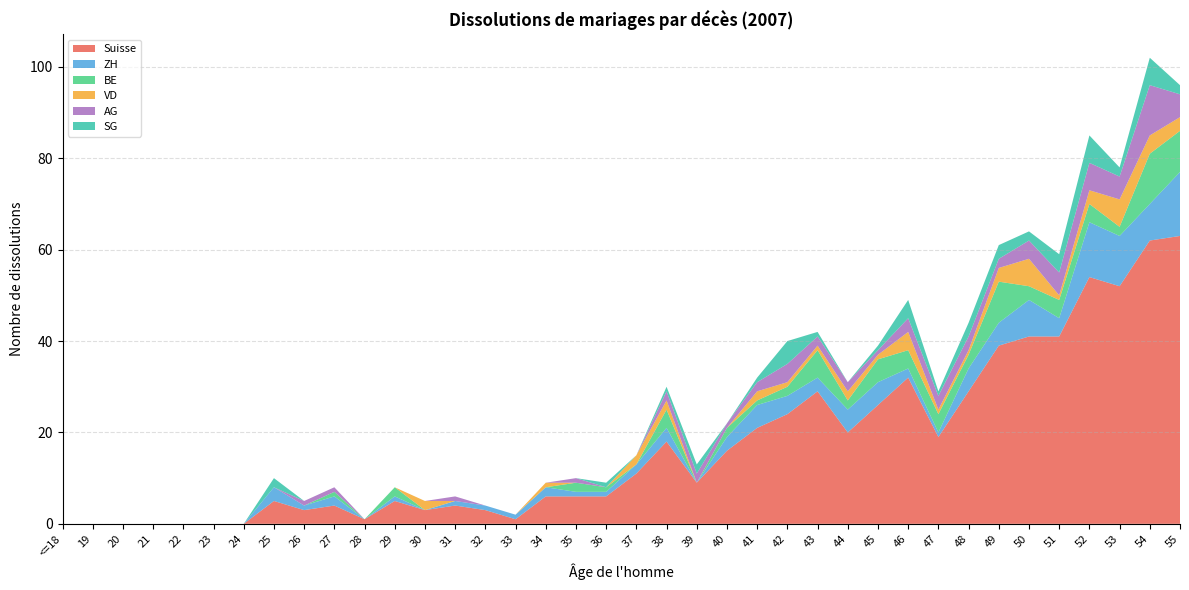

Reading left to right, what are all the values shown in this chart?

Suisse: <=18=0	19=0	20=0	21=0	22=0	23=0	24=0	25=5	26=3	27=4	28=1	29=5	30=3	31=4	32=3	33=1	34=6	35=6	36=6	37=11	38=18	39=9	40=16	41=21	42=24	43=29	44=20	45=26	46=32	47=19	48=29	49=39	50=41	51=41	52=54	53=52	54=62	55=63
ZH: <=18=0	19=0	20=0	21=0	22=0	23=0	24=0	25=3	26=1	27=2	28=0	29=1	30=0	31=1	32=1	33=1	34=2	35=1	36=1	37=2	38=3	39=0	40=3	41=5	42=4	43=3	44=5	45=5	46=2	47=1	48=5	49=5	50=8	51=4	52=12	53=11	54=8	55=14
BE: <=18=0	19=0	20=0	21=0	22=0	23=0	24=0	25=0	26=0	27=1	28=0	29=2	30=0	31=0	32=0	33=0	34=0	35=2	36=1	37=0	38=4	39=0	40=2	41=1	42=2	43=6	44=2	45=5	46=4	47=4	48=3	49=9	50=3	51=4	52=4	53=2	54=11	55=9
VD: <=18=0	19=0	20=0	21=0	22=0	23=0	24=0	25=0	26=0	27=0	28=0	29=0	30=2	31=0	32=0	33=0	34=1	35=0	36=0	37=2	38=2	39=0	40=0	41=2	42=1	43=1	44=2	45=1	46=4	47=1	48=1	49=3	50=6	51=1	52=3	53=6	54=4	55=3
AG: <=18=0	19=0	20=0	21=0	22=0	23=0	24=0	25=0	26=1	27=1	28=0	29=0	30=0	31=1	32=0	33=0	34=0	35=1	36=0	37=0	38=2	39=2	40=1	41=2	42=4	43=2	44=2	45=1	46=3	47=3	48=3	49=2	50=4	51=5	52=6	53=5	54=11	55=5
SG: <=18=0	19=0	20=0	21=0	22=0	23=0	24=0	25=2	26=0	27=0	28=0	29=0	30=0	31=0	32=0	33=0	34=0	35=0	36=1	37=0	38=1	39=2	40=0	41=1	42=5	43=1	44=0	45=1	46=4	47=1	48=3	49=3	50=2	51=4	52=6	53=2	54=6	55=2